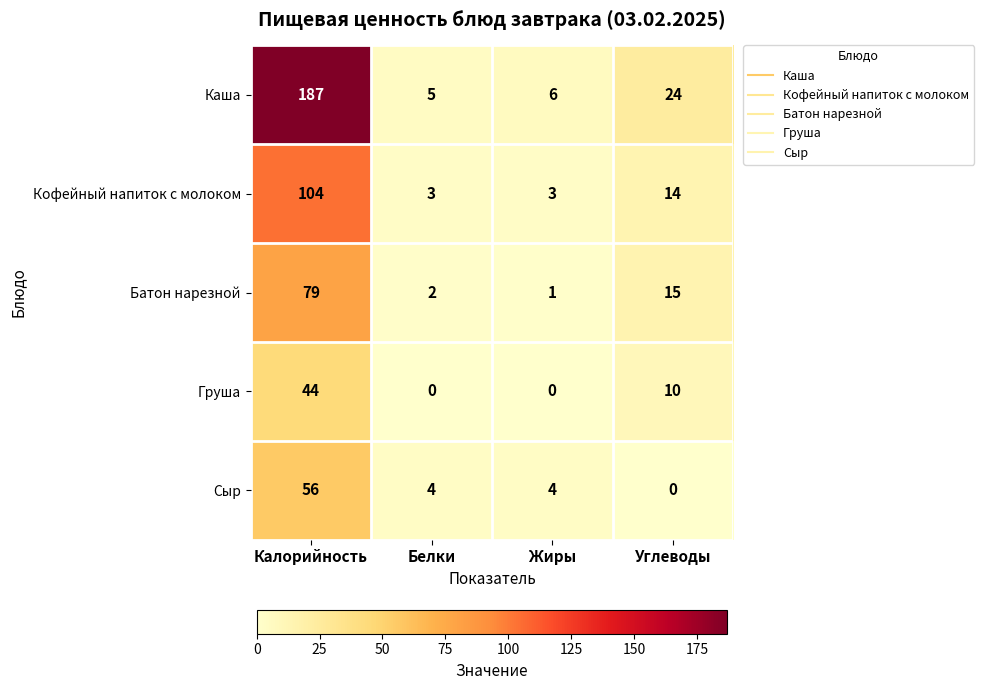

At which category is the sum across all series the highest?

Калорийность